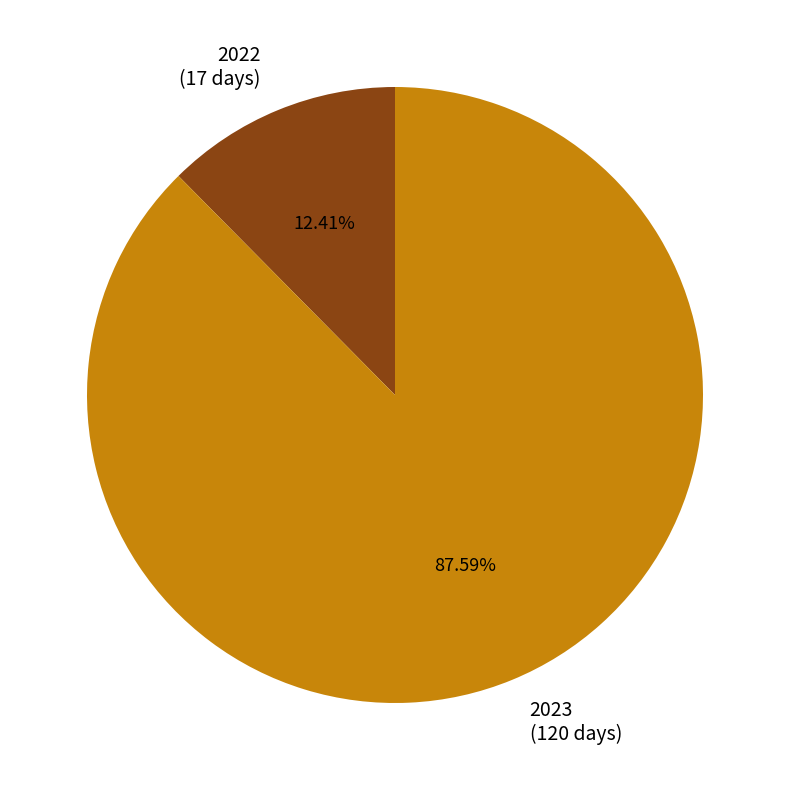

Is there a majority slice in this chart?

Yes